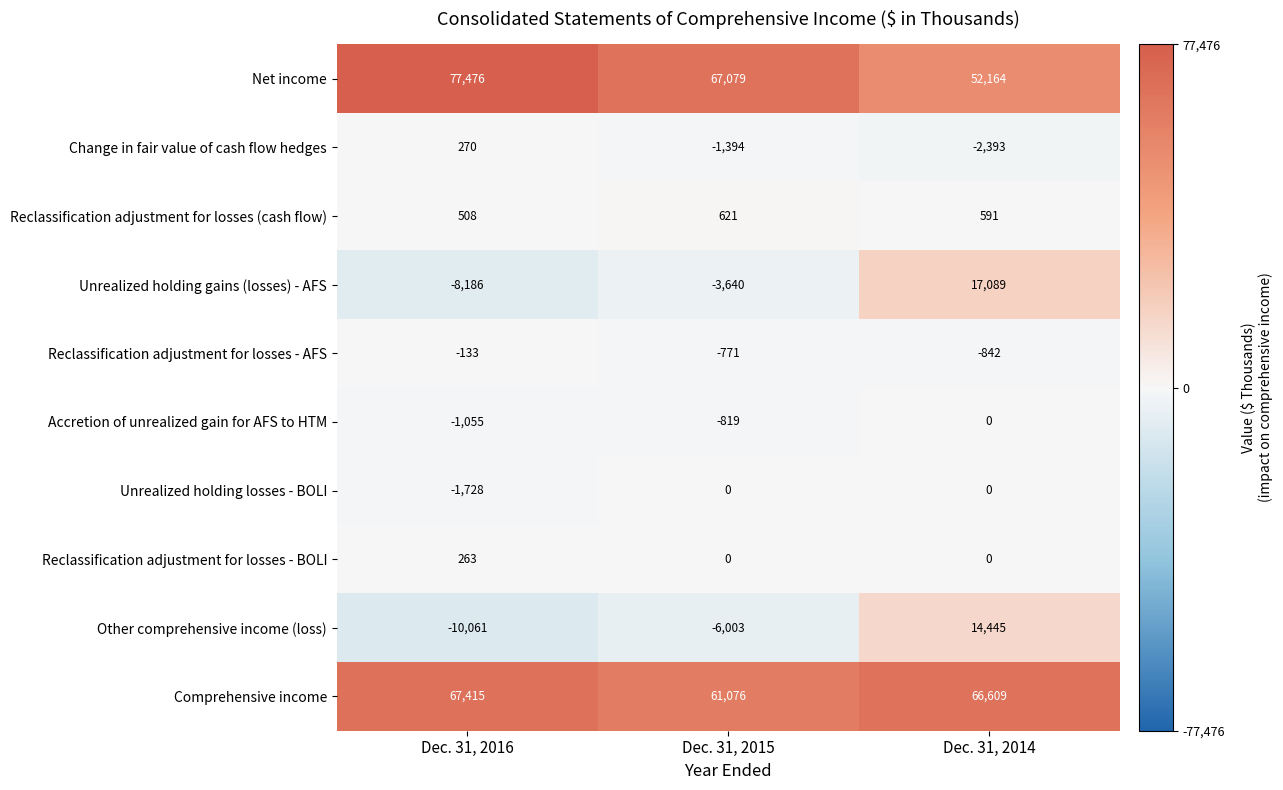

What is the average value of the Comprehensive income series?

65033